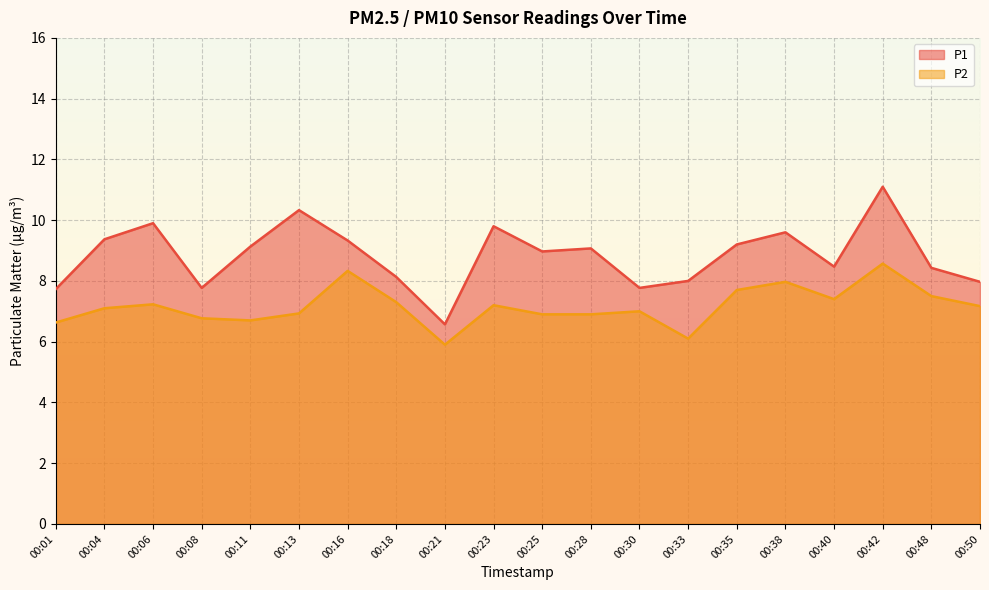

Reading right to left, transcribe all the data shown in this chart.

P1: 8.0	8.4	11.1	8.5	9.6	9.2	8.0	7.8	9.1	9.0	9.8	6.6	8.1	9.3	10.3	9.1	7.8	9.9	9.4	7.7
P2: 7.2	7.5	8.6	7.4	8.0	7.7	6.1	7.0	6.9	6.9	7.2	5.9	7.3	8.3	6.9	6.7	6.8	7.2	7.1	6.6